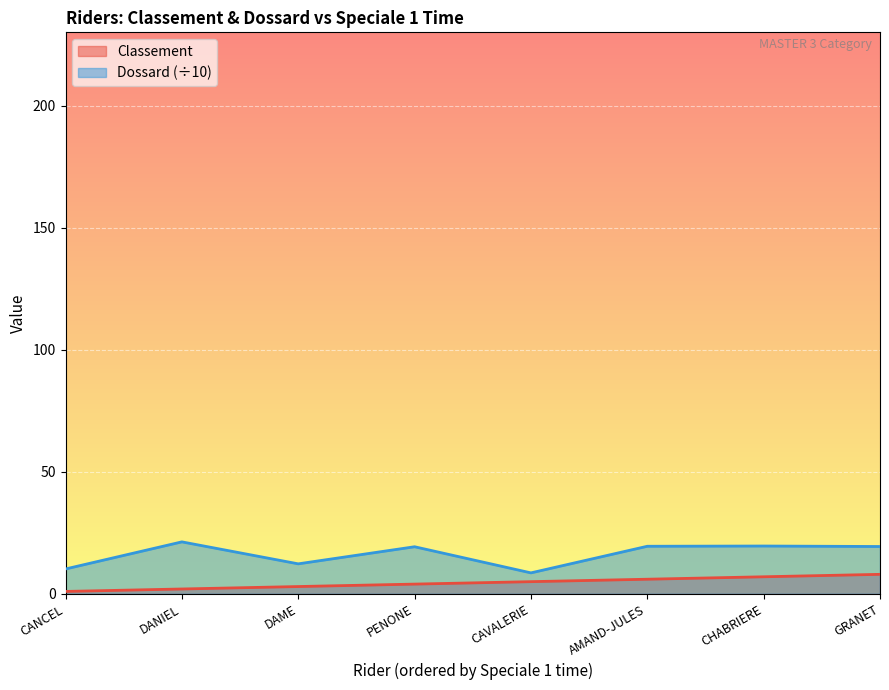

How many values in the Dossard series are below 19?

3